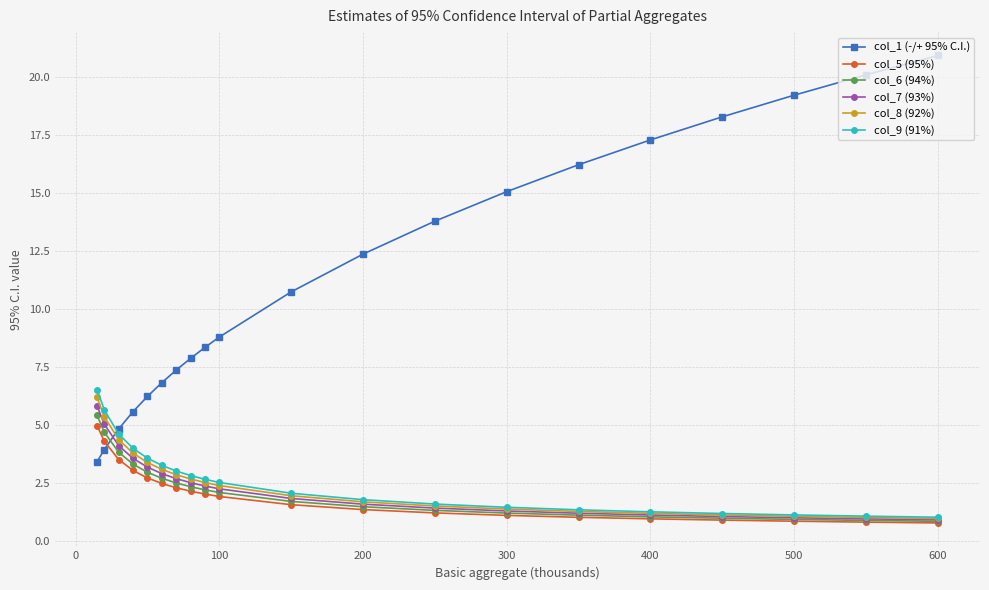

Which series has the largest total across all categories?

col_1 (-/+ 95% C.I.)